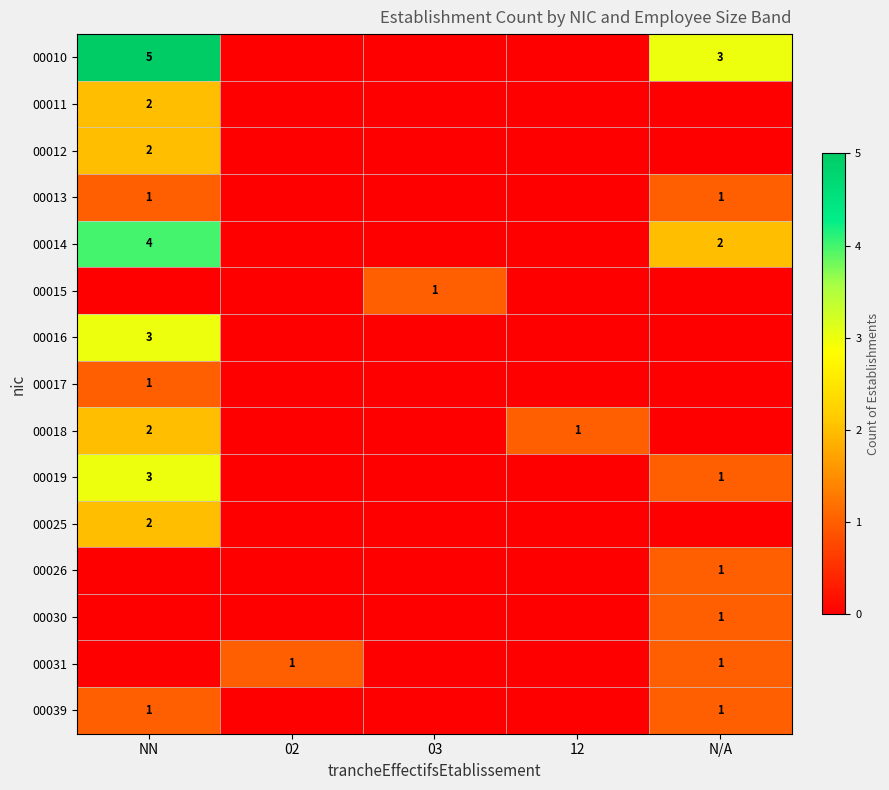

True or false: 00014 has a value of 2 at N/A.

True